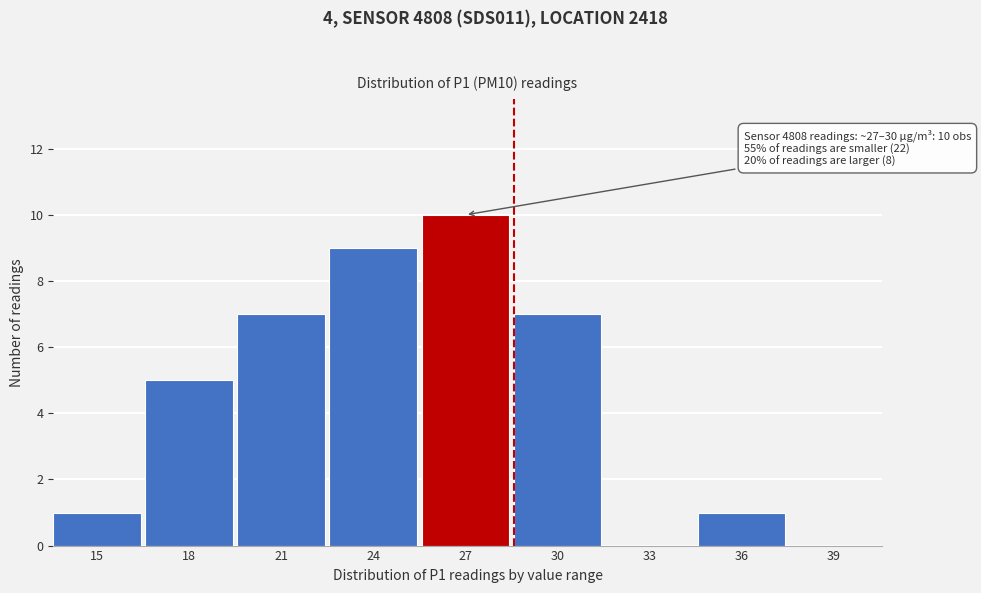

Reading right to left, what are all the values shown in this chart?

39=0	36=1	33=0	30=7	27=10	24=9	21=7	18=5	15=1